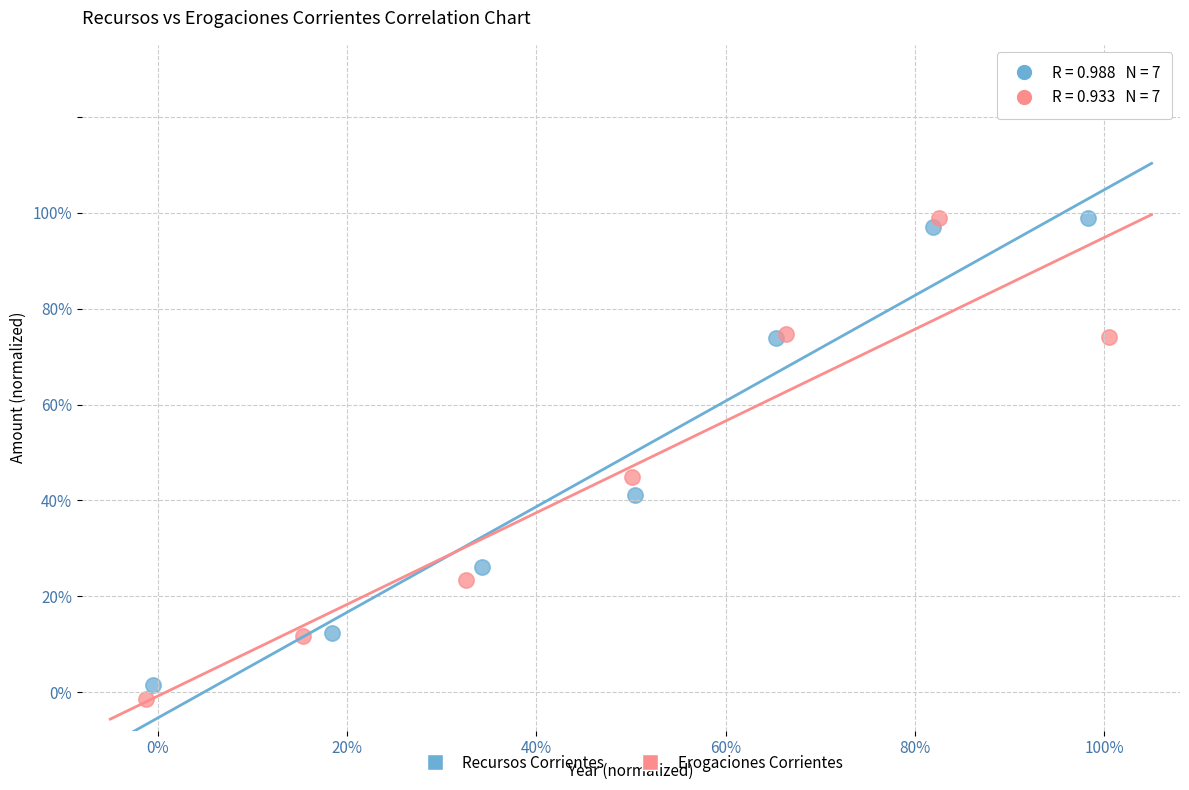

Which series contains the lowest Y value?

Erogaciones Corrientes